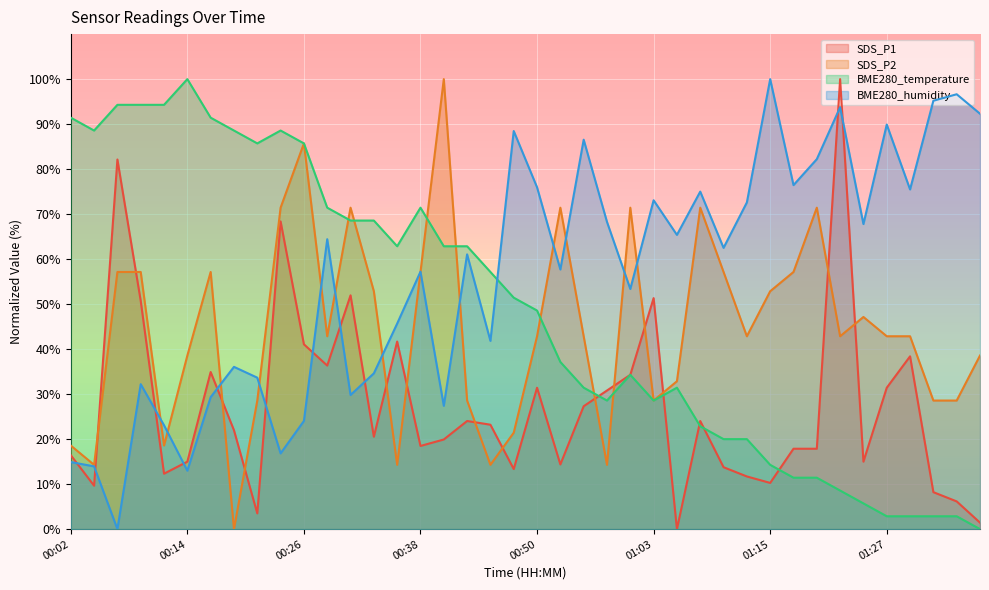

Which series changed the most between 00:31 and 00:50?

BME280_humidity